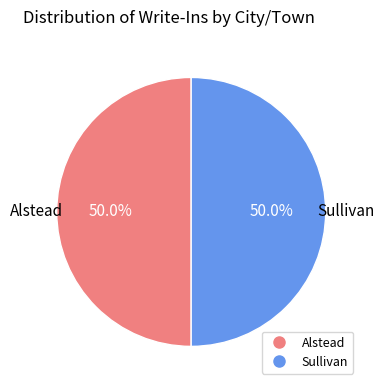

How many slices are in this pie chart?

2